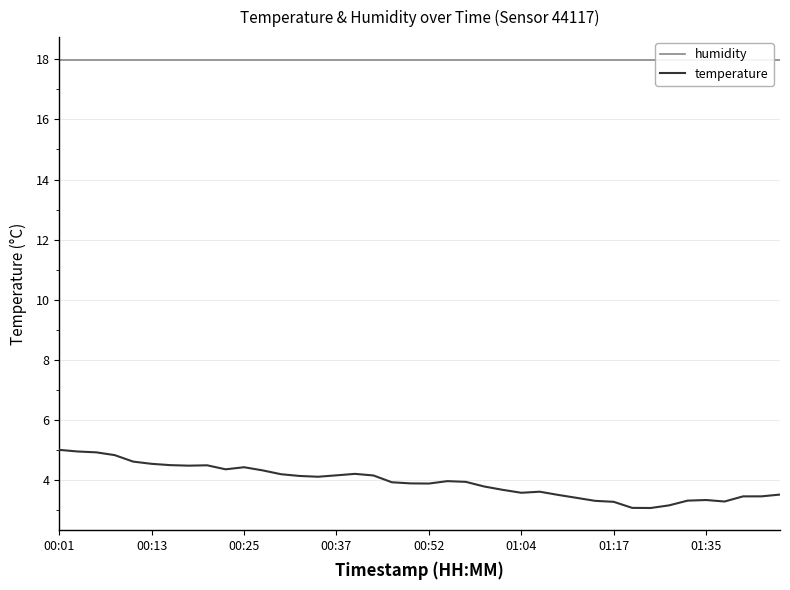

Where is temperature nearest to the value 4?

21